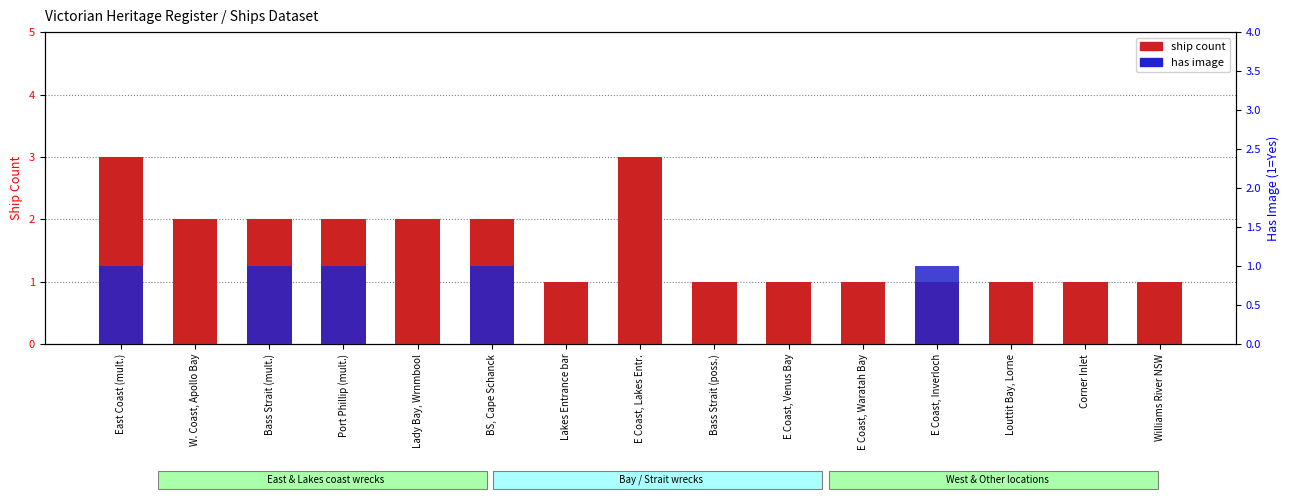

Reading left to right, extract all data points from this chart.

ship count: 3	2	2	2	2	2	1	3	1	1	1	1	1	1	1
has image: 1	0	1	1	0	1	0	0	0	0	0	1	0	0	0